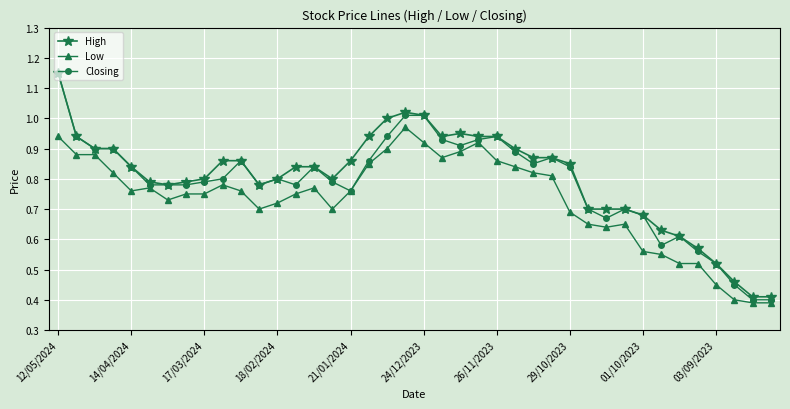

Which series has the widest spread of values?

Closing